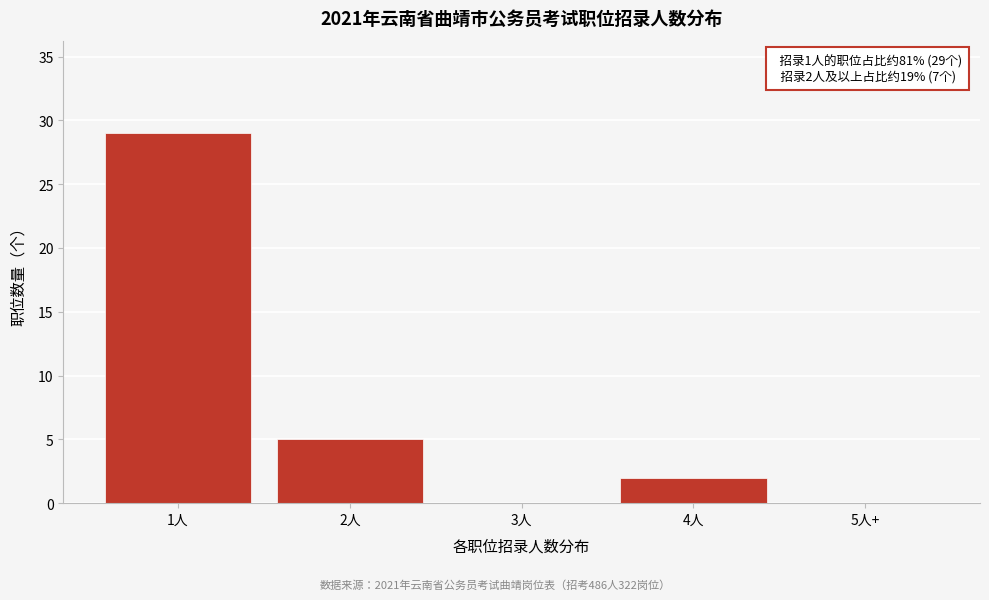

Reading left to right, list all the values displayed in this chart.

1人=29	2人=5	3人=0	4人=2	5人+=0